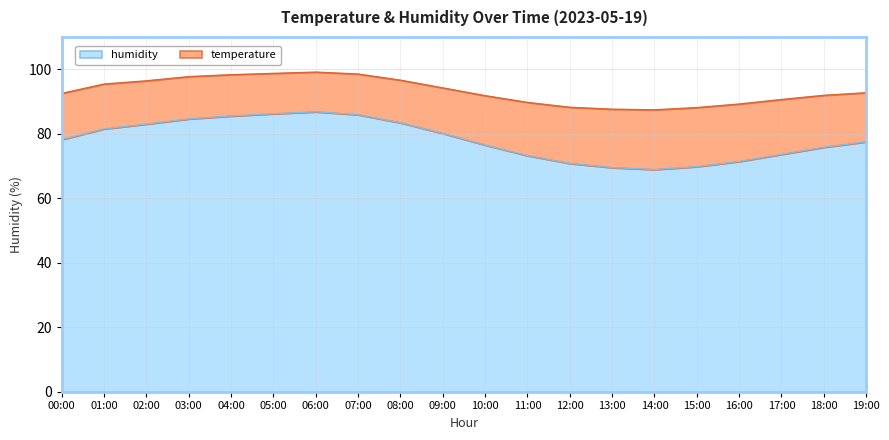

What is the greatest value displayed?

86.8